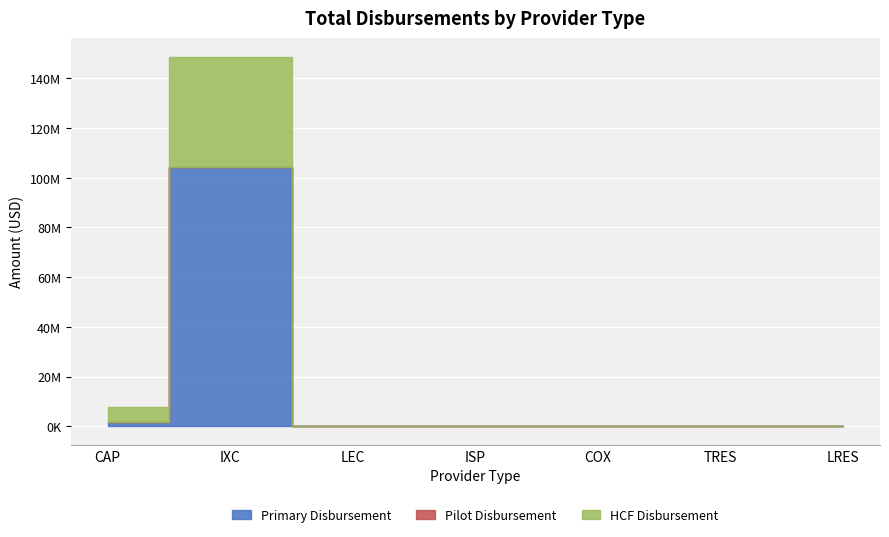

Between IXC and ISP, which is larger?

IXC